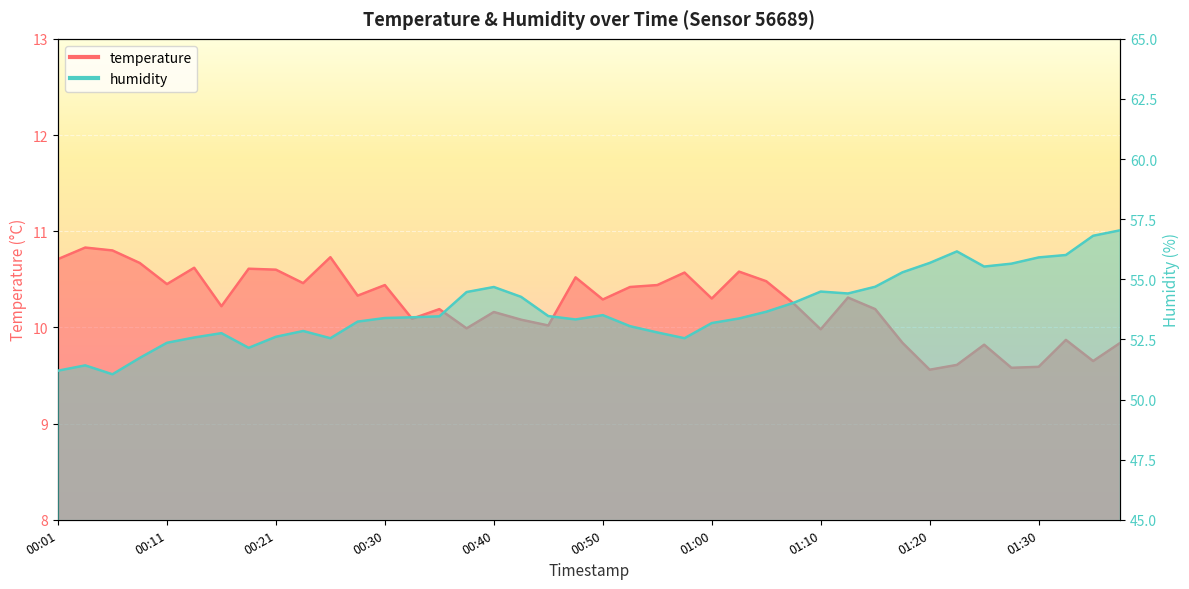

At 00:38, list the series in order from smallest to largest.

temperature, humidity